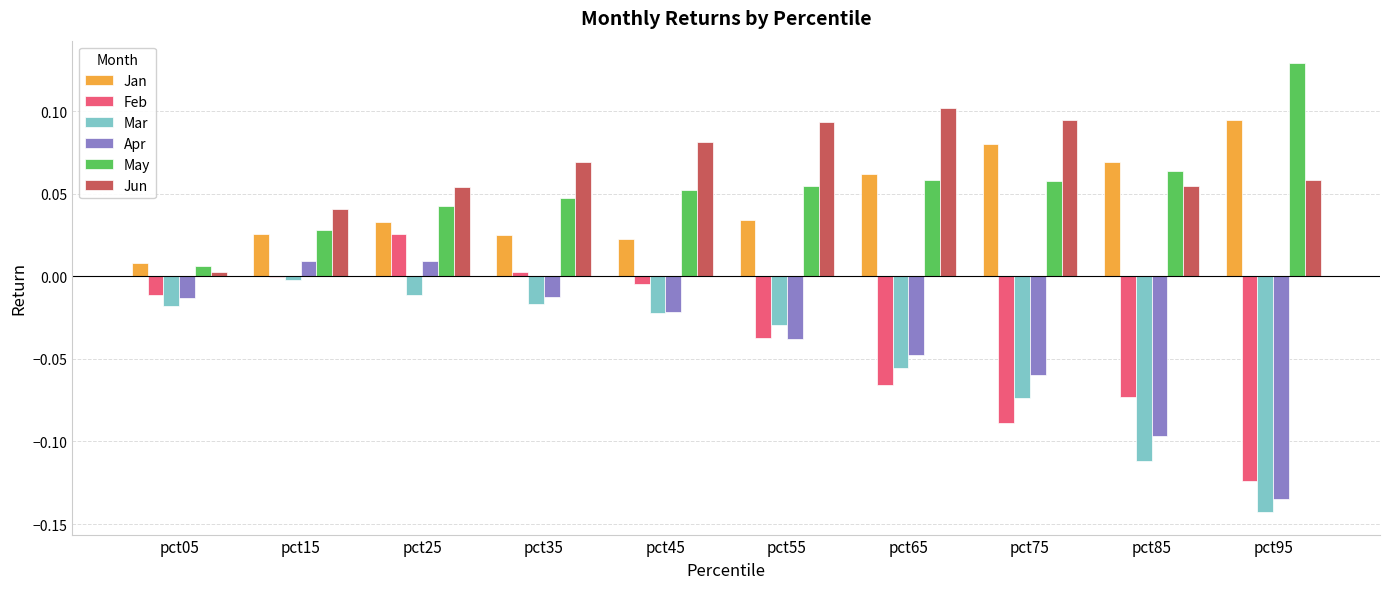

How many data points does each series have?

10